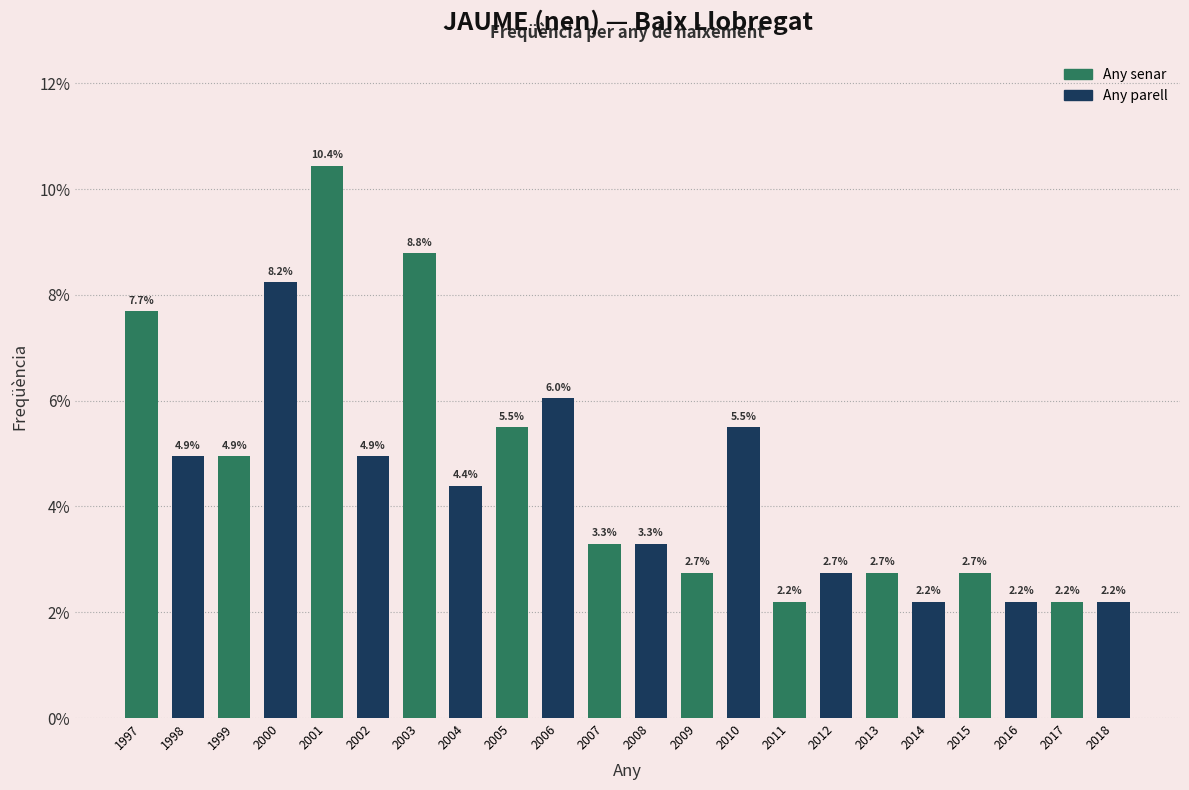

Reading left to right, what are all the values shown in this chart?

7.7	4.9	4.9	8.2	10.4	4.9	8.8	4.4	5.5	6.0	3.3	3.3	2.7	5.5	2.2	2.7	2.7	2.2	2.7	2.2	2.2	2.2